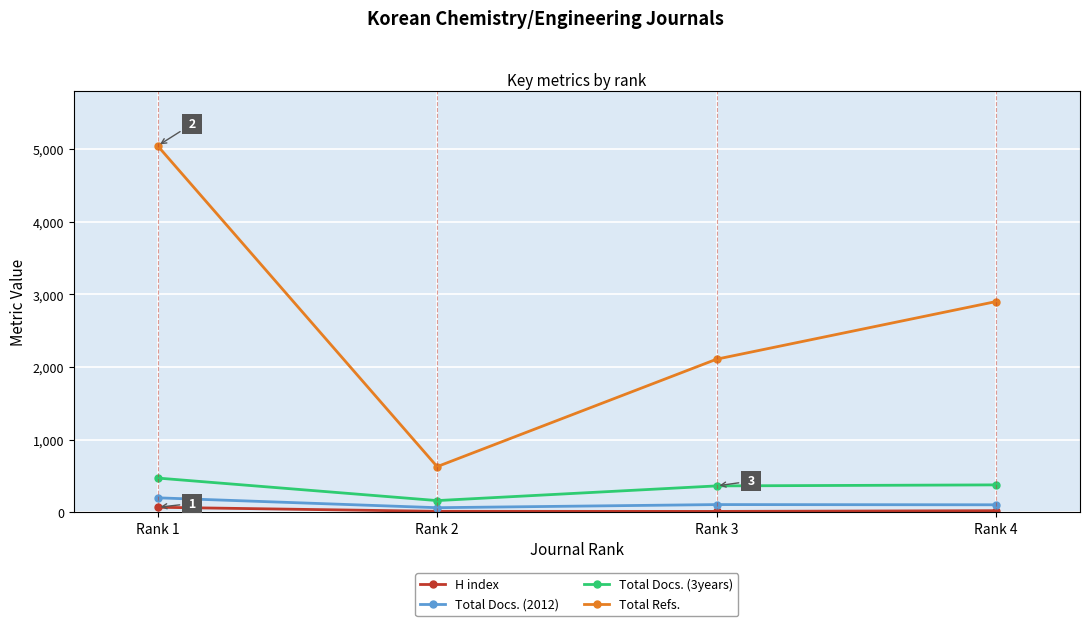

Between Rank 1 and Rank 4, which series saw the biggest shift?

Total Refs.